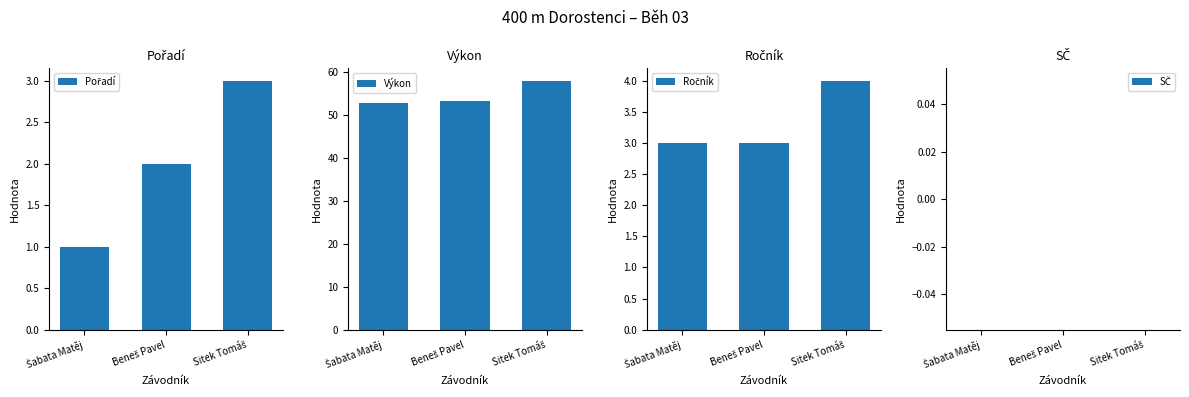

What is the maximum value shown in the chart?

58.0